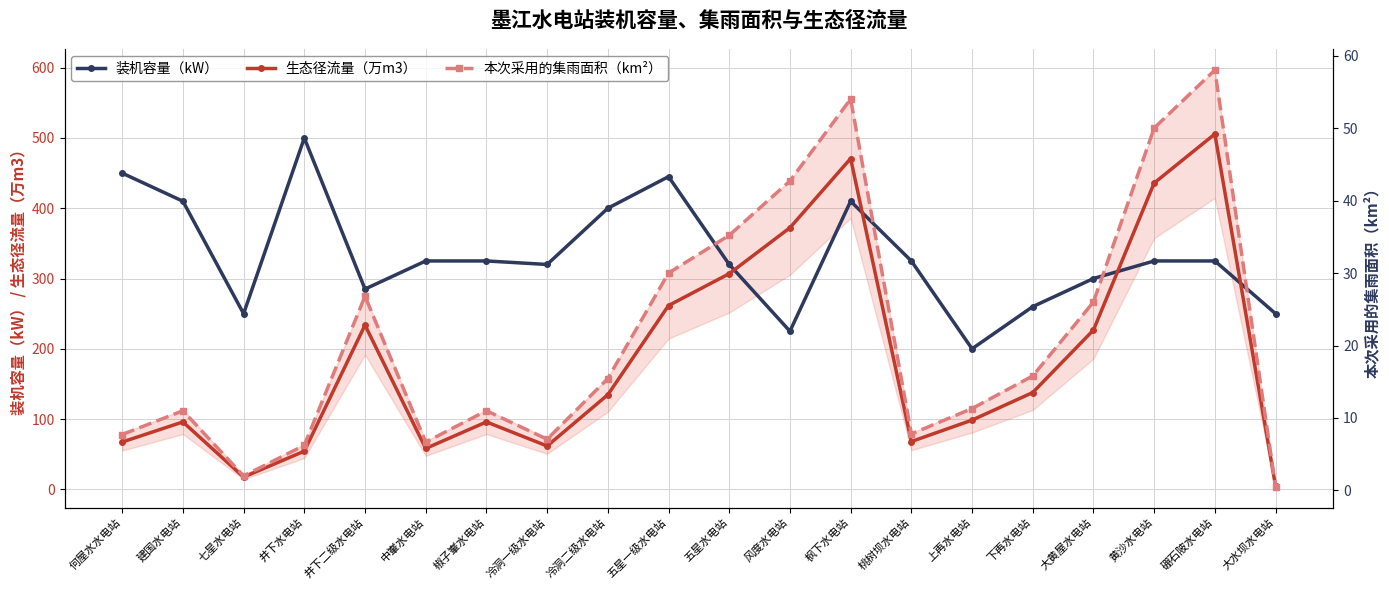

Is it true that 本次采用的集雨面积（km²） equals 26.8 at 井下二级水电站?

True